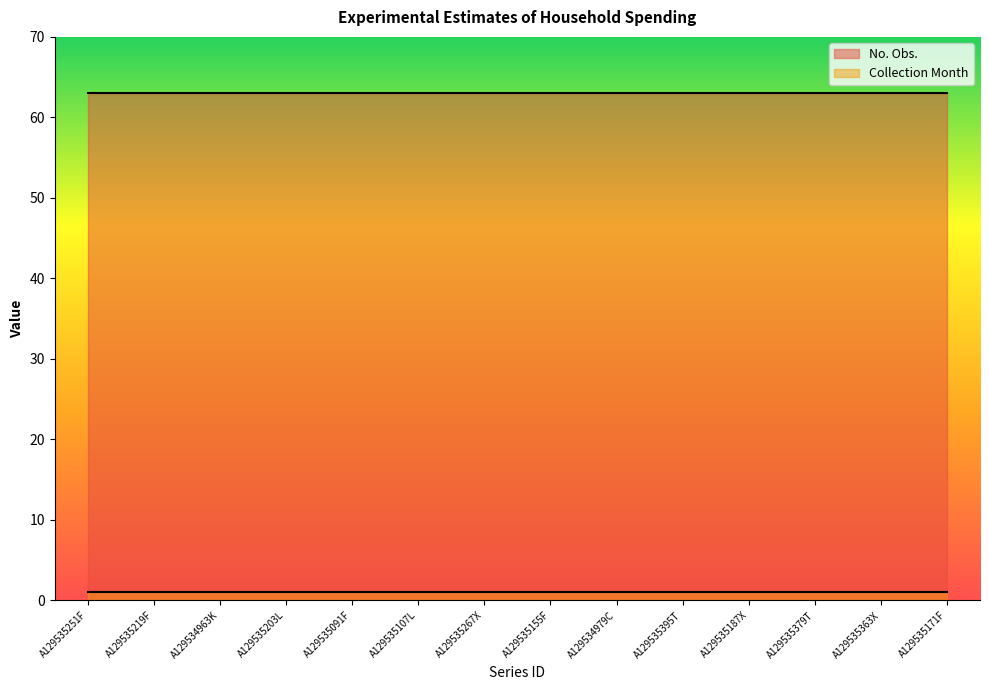

How many lines are shown in the chart?

2